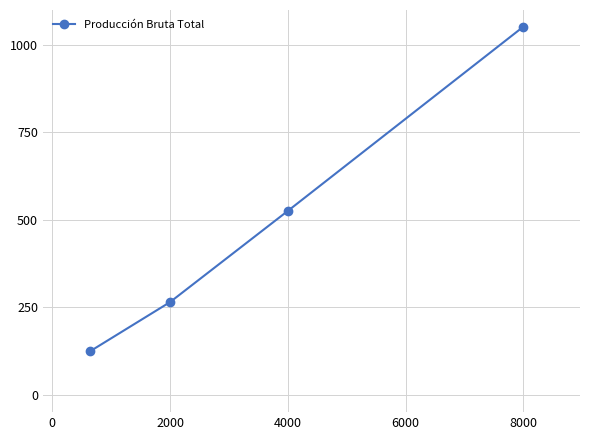

Is this an area chart (filled region under the line)?

No